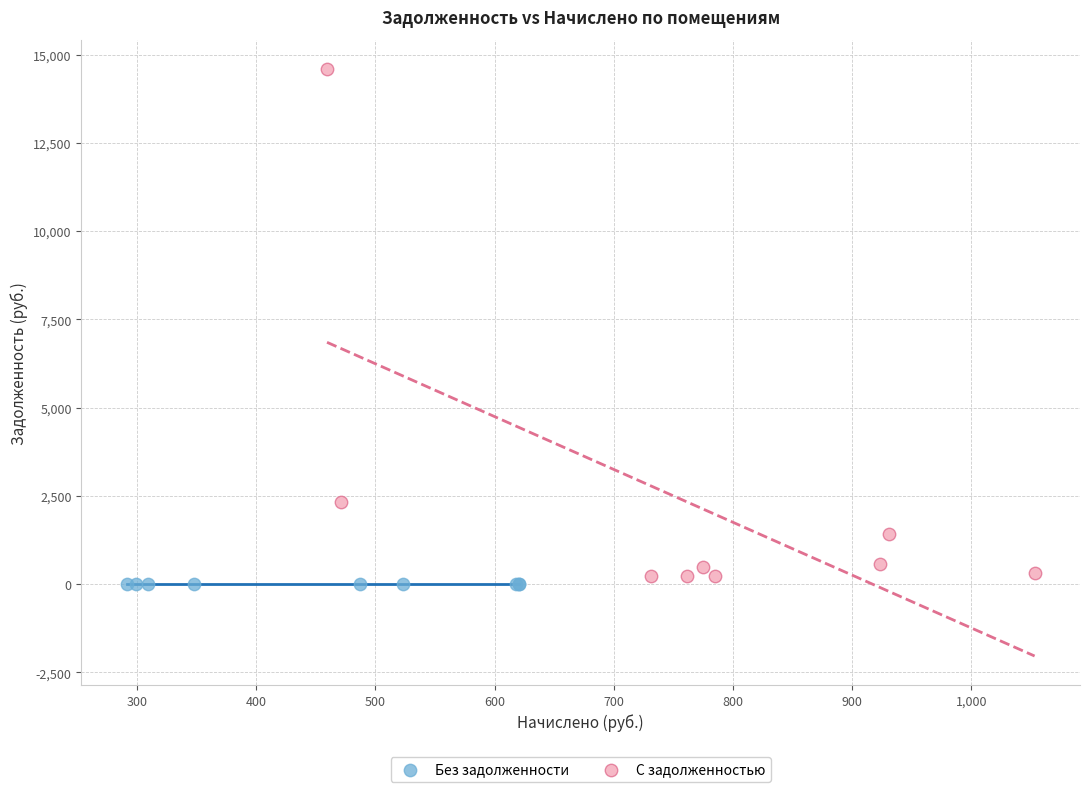

Which series contains the highest Y value?

С задолженностью